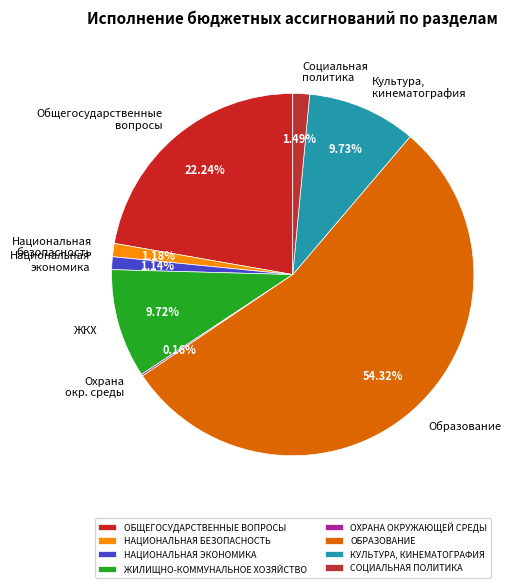

Combined, what portion of the pie is ОХРАНА ОКРУЖАЮЩЕЙ СРЕДЫ and ОБРАЗОВАНИЕ?

54.5%